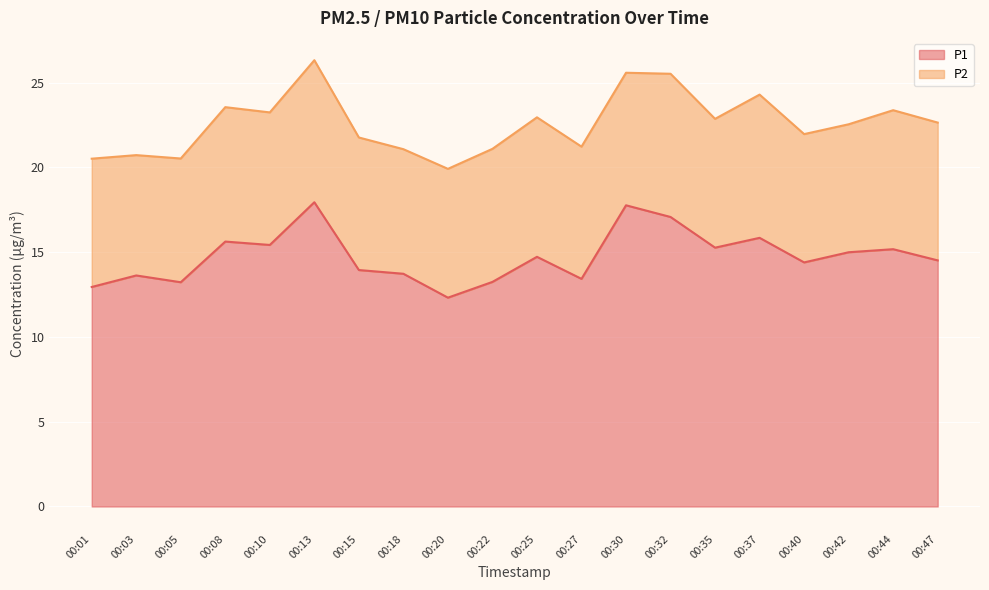

Where is the first local minimum?

00:05